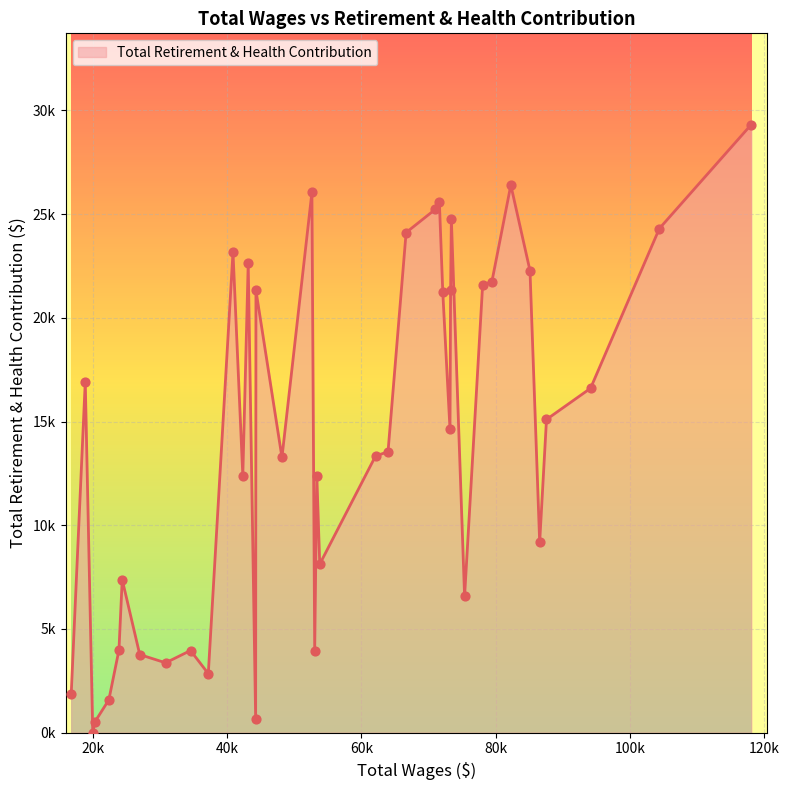

Is this an area chart (filled region under the line)?

Yes